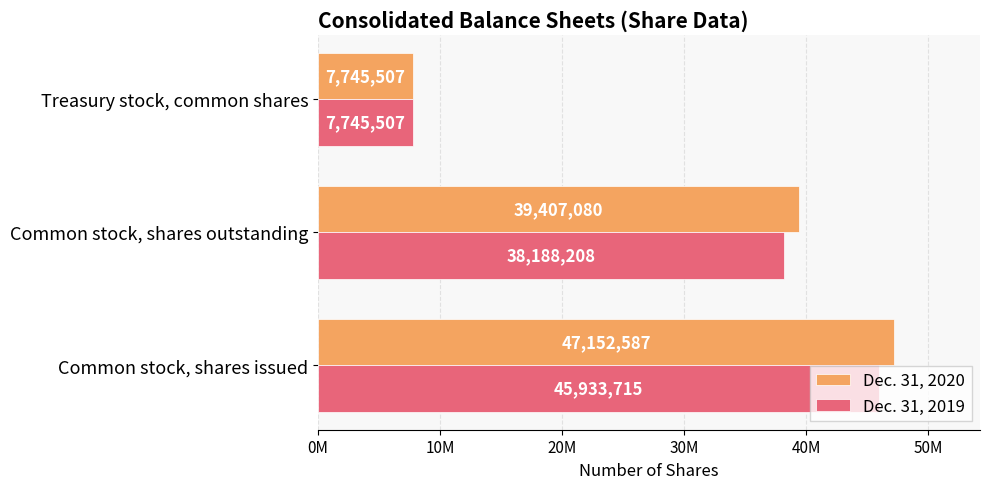

What are all the series names shown in the legend?

Dec. 31, 2020, Dec. 31, 2019